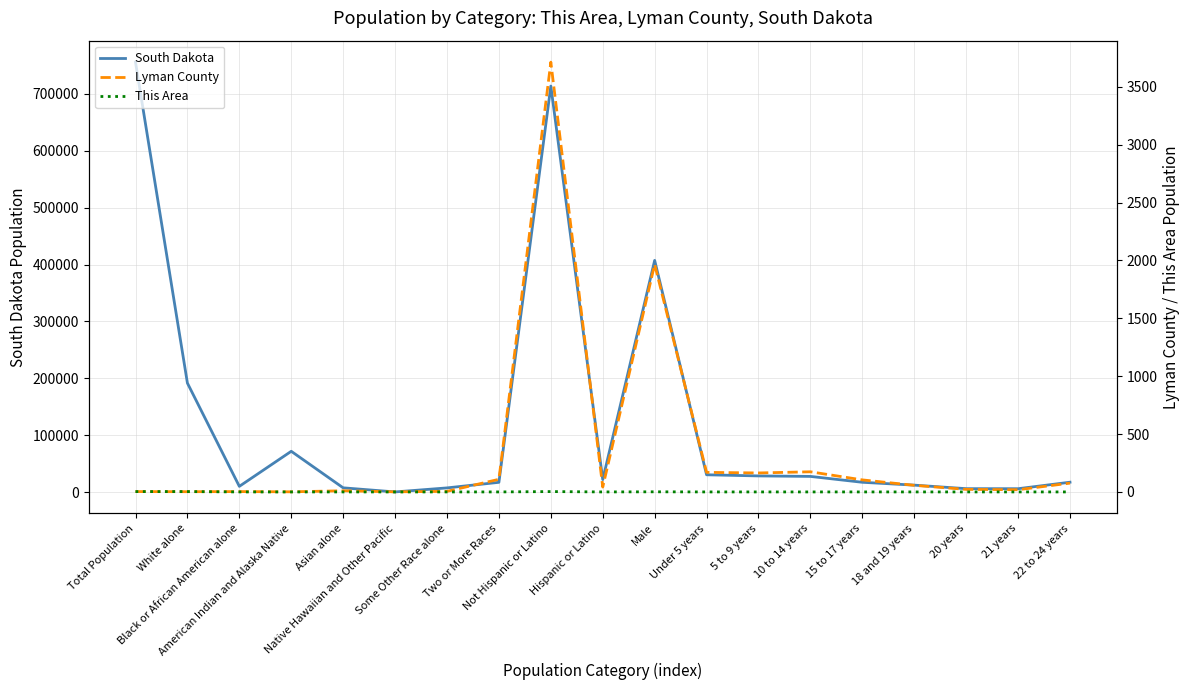

Between 20 years and Male, which is larger?

Male